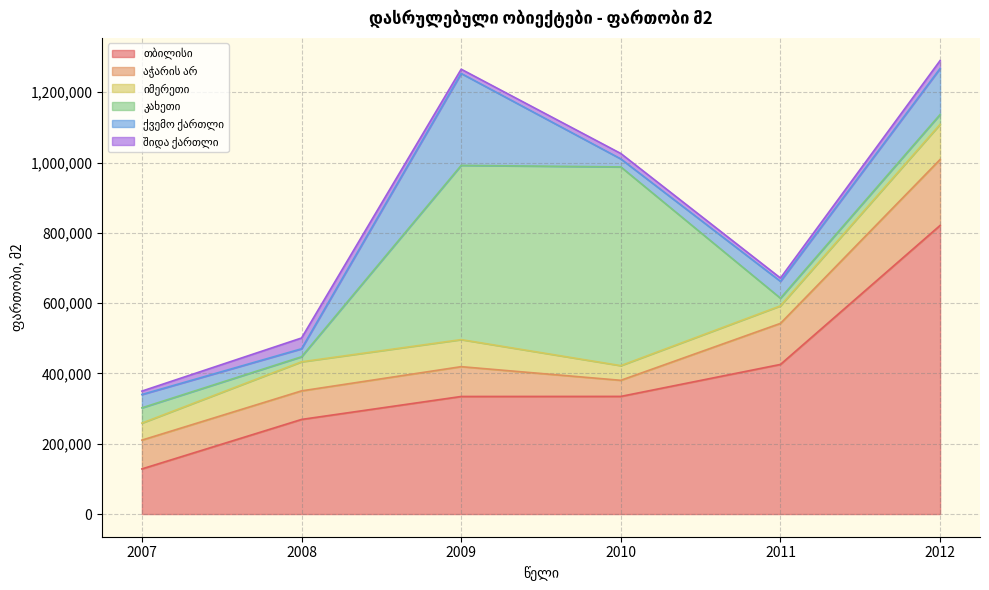

What is the total value across all series at 2008?

500885